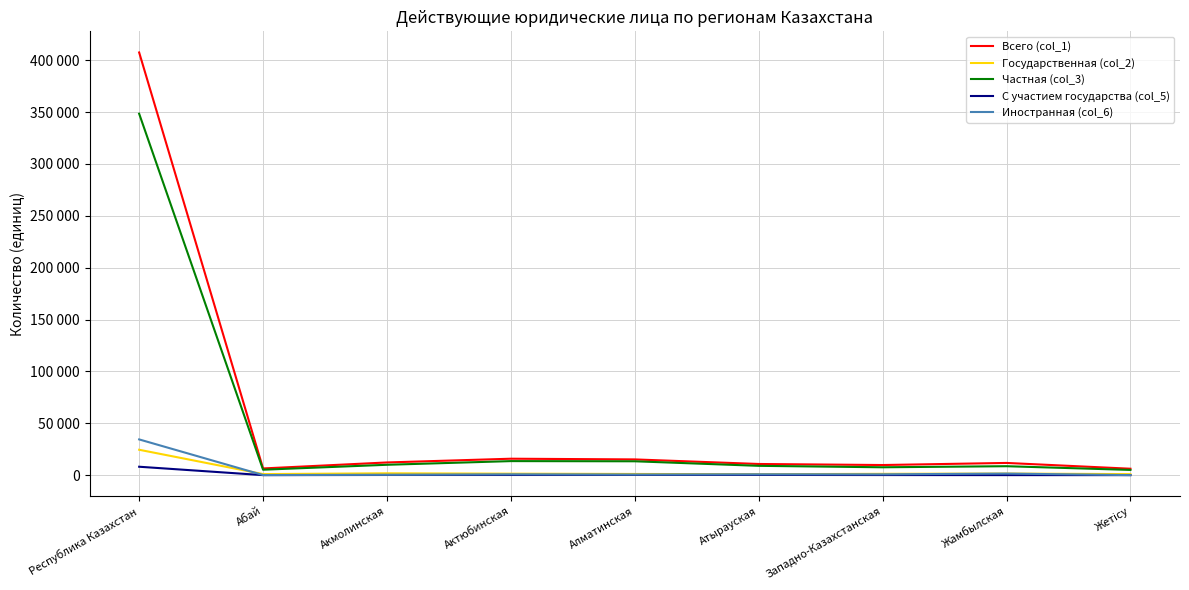

At how many categories does at least one series exceed 26453?

1